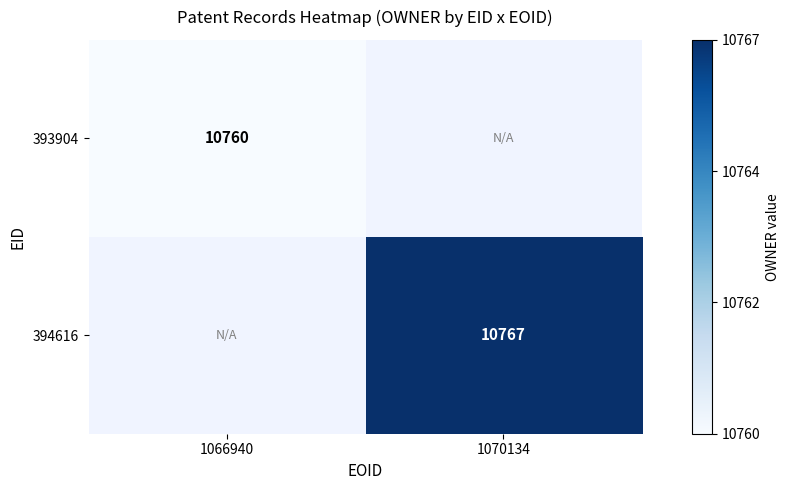

Between 1070134 and 1066940, which is larger?

1066940